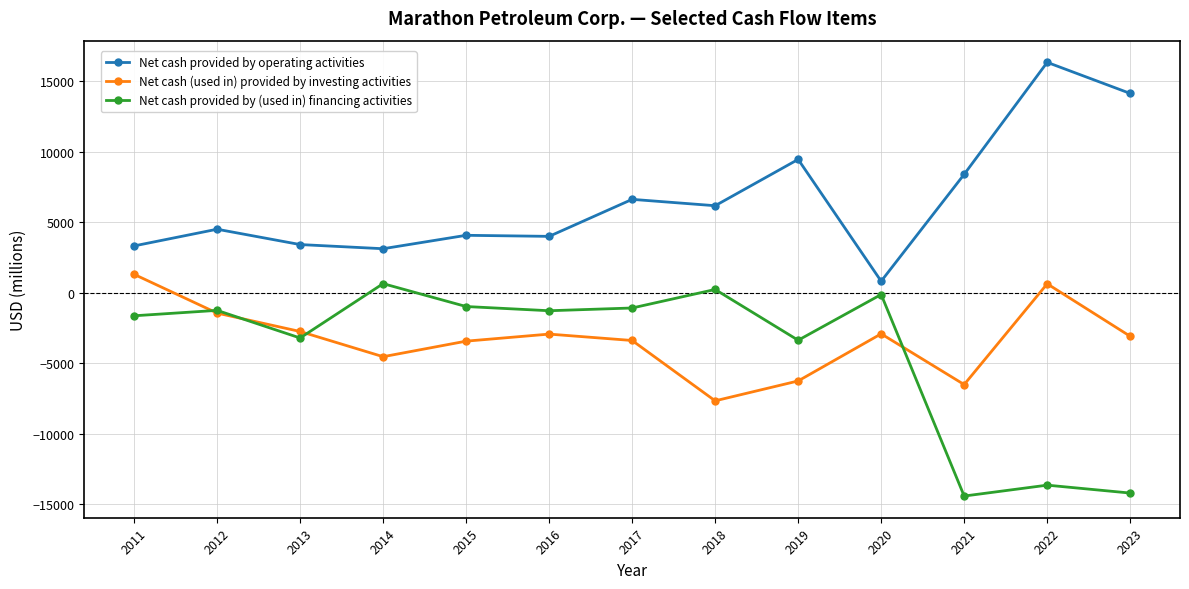

What is the difference between the maximum and second lowest values in the Net cash provided by operating activities series?

13209